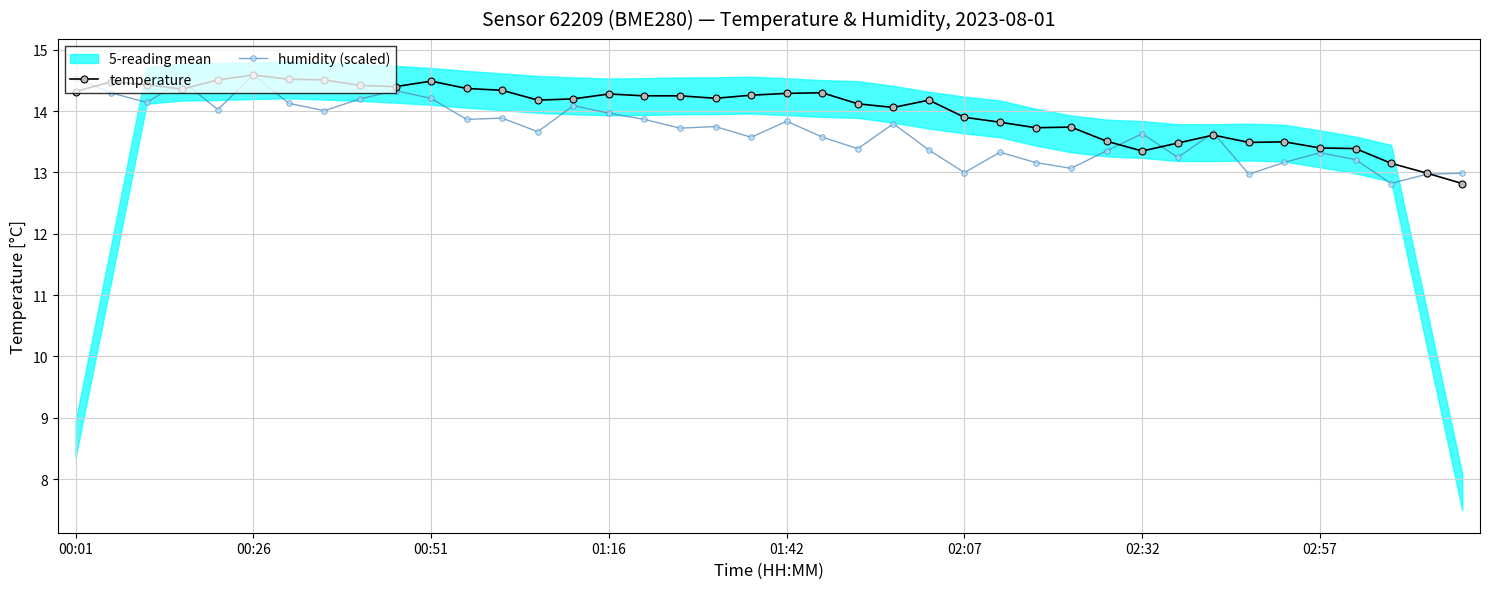

The value of humidity (scaled) at 00:51 is 4.4. True or false?

False